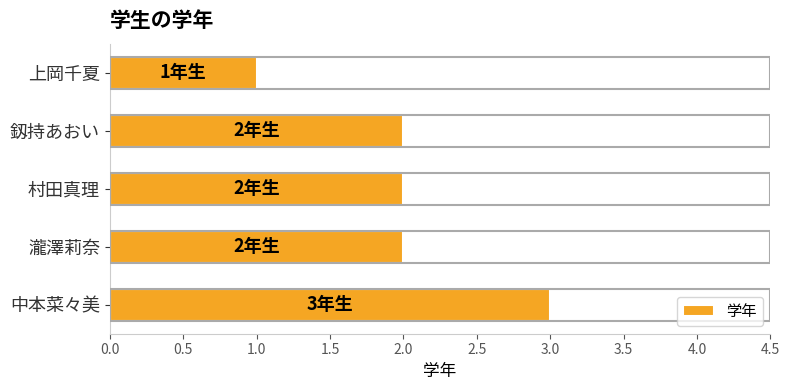

How many bars are there in total?

5